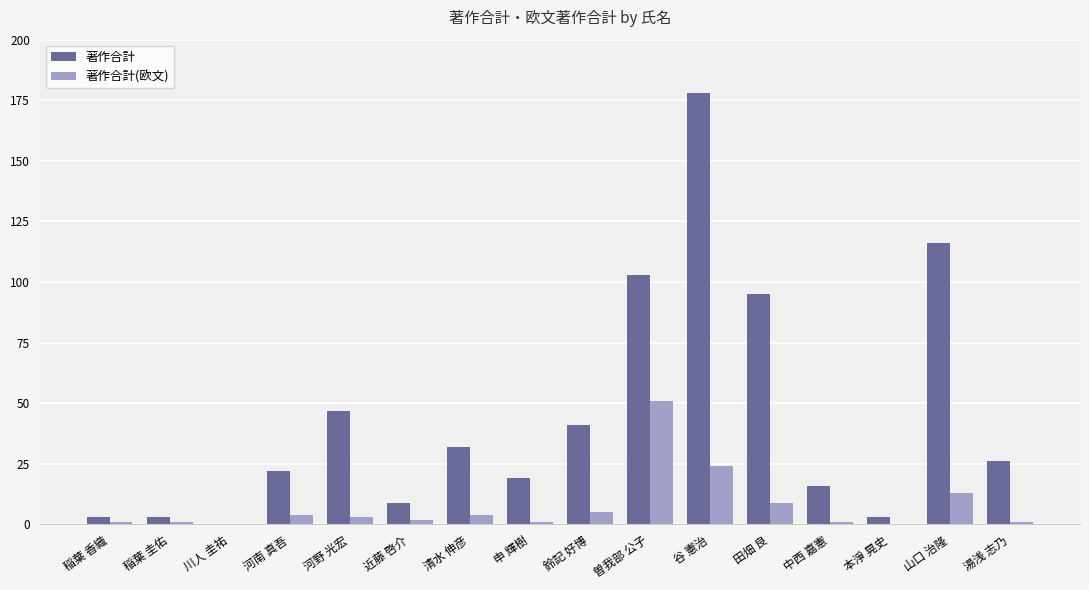

Which series changed the most between 川人 圭祐 and 湯浅 志乃?

著作合計